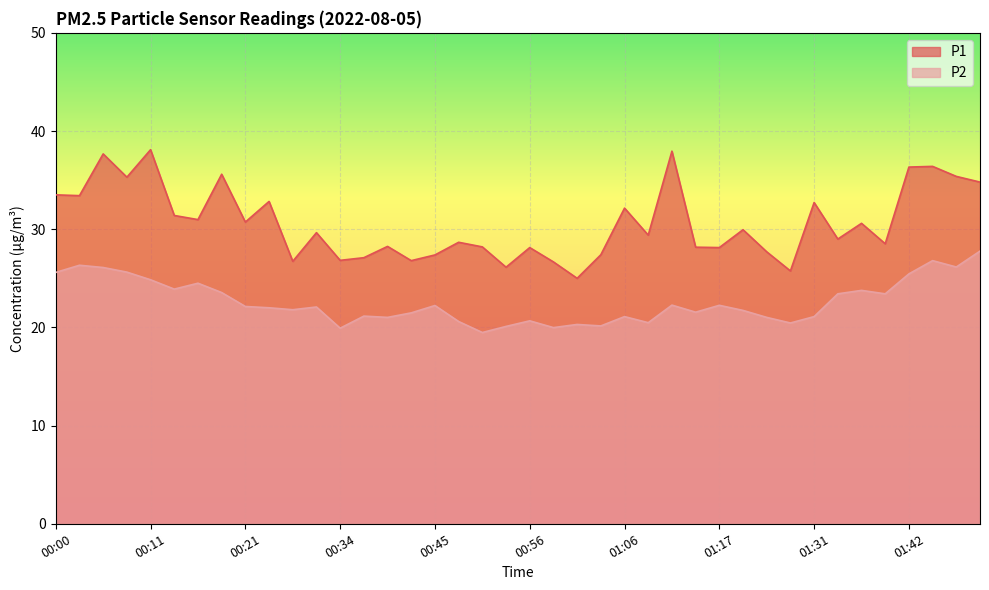

Reading left to right, transcribe all the data shown in this chart.

P1: 33.5	33.4	37.7	35.3	38.1	31.4	31.0	35.6	30.7	32.8	26.7	29.6	26.8	27.1	28.2	26.8	27.4	28.7	28.2	26.1	28.1	26.7	25.0	27.4	32.1	29.4	38.0	28.2	28.1	29.9	27.7	25.8	32.7	29.0	30.6	28.5	36.3	36.4	35.4	34.8
P2: 25.6	26.3	26.1	25.6	24.9	23.9	24.5	23.6	22.1	22.0	21.8	22.1	19.9	21.1	21.0	21.5	22.2	20.6	19.5	20.1	20.7	20.0	20.3	20.1	21.1	20.5	22.3	21.6	22.2	21.7	21.0	20.4	21.1	23.4	23.8	23.4	25.4	26.8	26.1	27.8